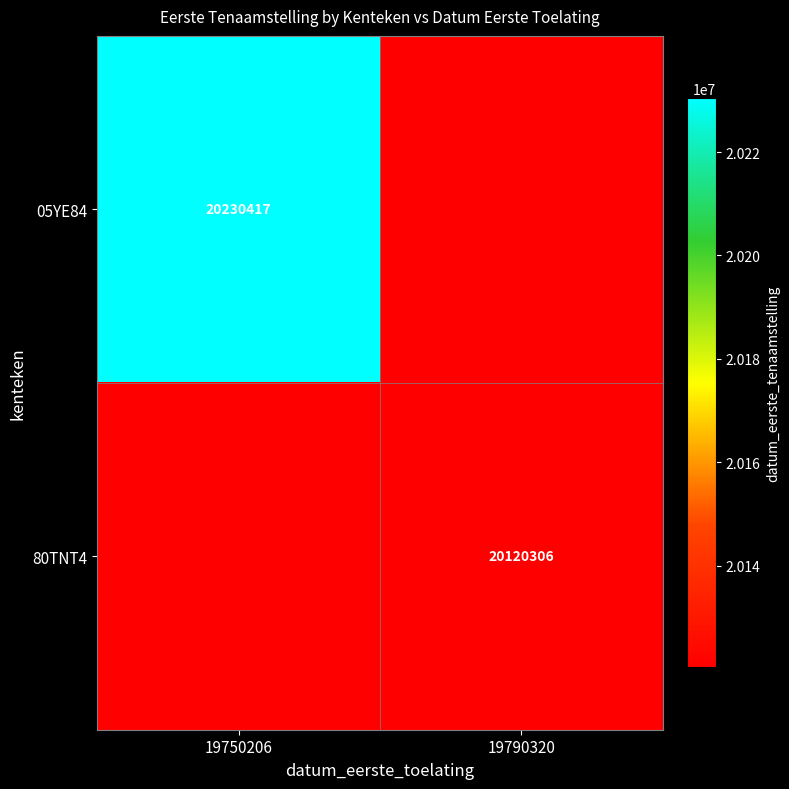

The 05YE84 series shows 12847630 at 19750206. True or false?

False